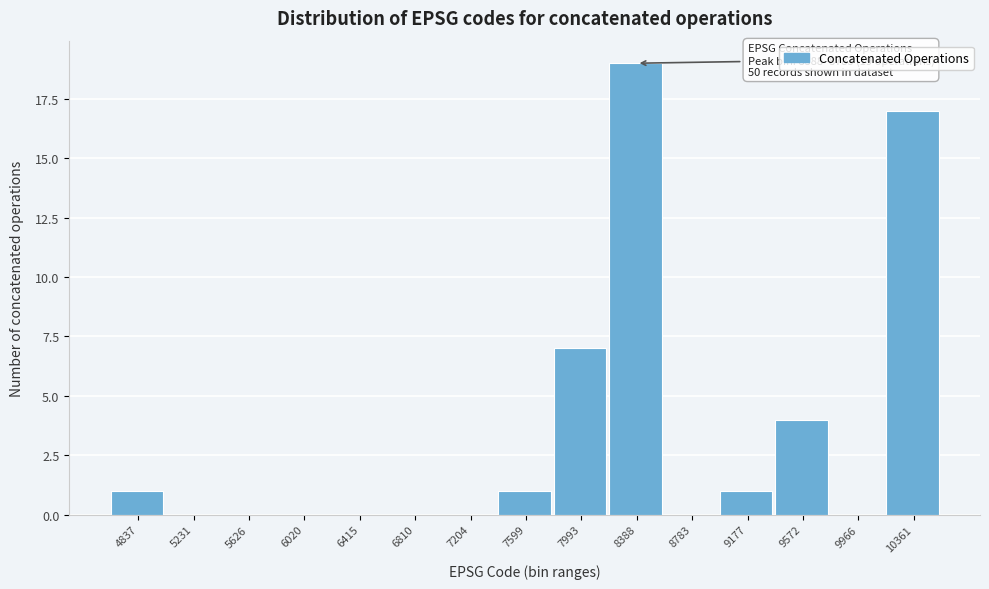

Reading left to right, list all the values displayed in this chart.

4837=1	5231=0	5626=0	6020=0	6415=0	6810=0	7204=0	7599=1	7993=7	8388=19	8783=0	9177=1	9572=4	9966=0	10361=17